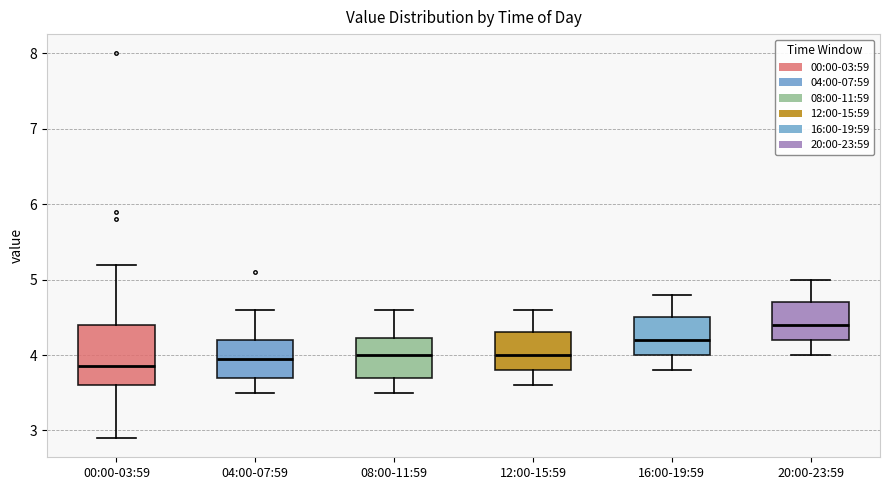

Reading left to right, transcribe this box plot: for each box, give where its median line is, the range the box spans, and where its two whiskers end, as read against the y-axis. The values are not printed on the chart, so give them approximately, as read against the axis.

00:00-03:59: median 3.9, box 3.6 to 4.4, whiskers 2.9 to 5.2
04:00-07:59: median 4.0, box 3.7 to 4.2, whiskers 3.5 to 4.6
08:00-11:59: median 4.0, box 3.7 to 4.2, whiskers 3.5 to 4.6
12:00-15:59: median 4.0, box 3.8 to 4.3, whiskers 3.6 to 4.6
16:00-19:59: median 4.2, box 4.0 to 4.5, whiskers 3.8 to 4.8
20:00-23:59: median 4.4, box 4.2 to 4.7, whiskers 4.0 to 5.0